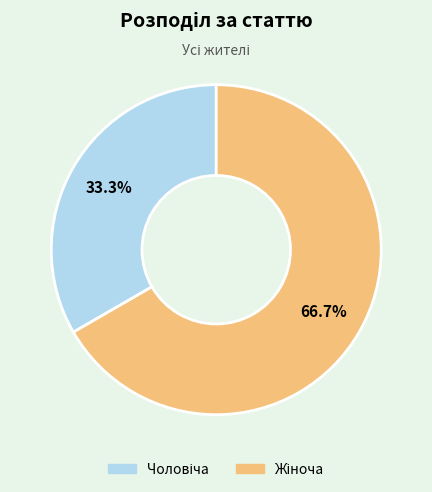

Does any single category account for the majority?

Yes